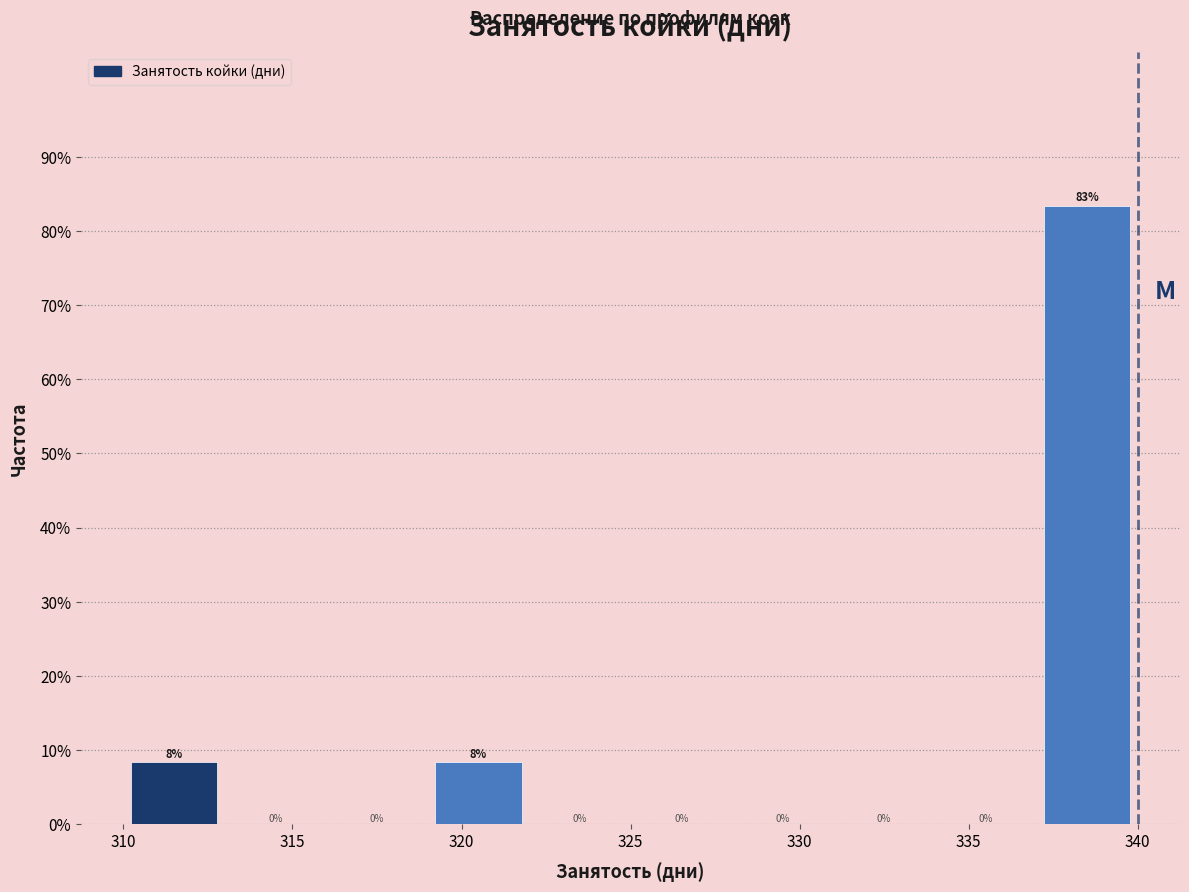

Which range on the x-axis has the tallest bar?

337 to 340